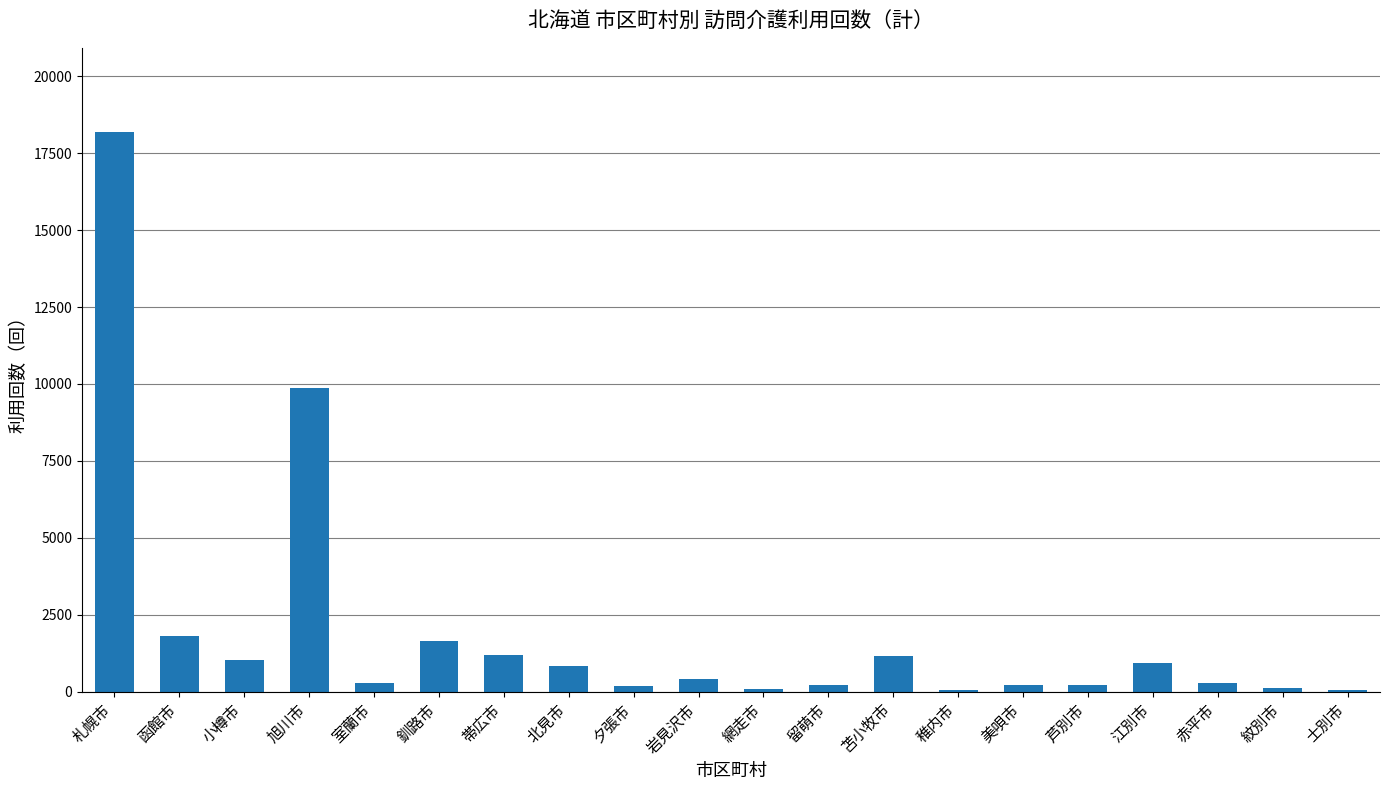

What is the change in value from 留萌市 to 赤平市?

+54